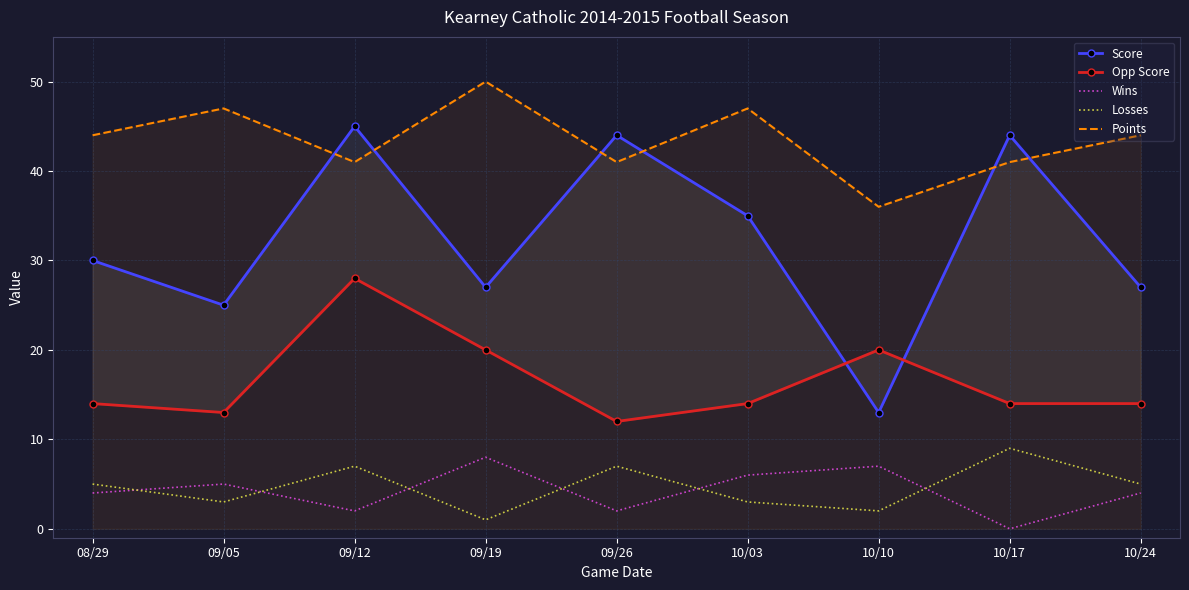

What is the highest value of the Score series?

45